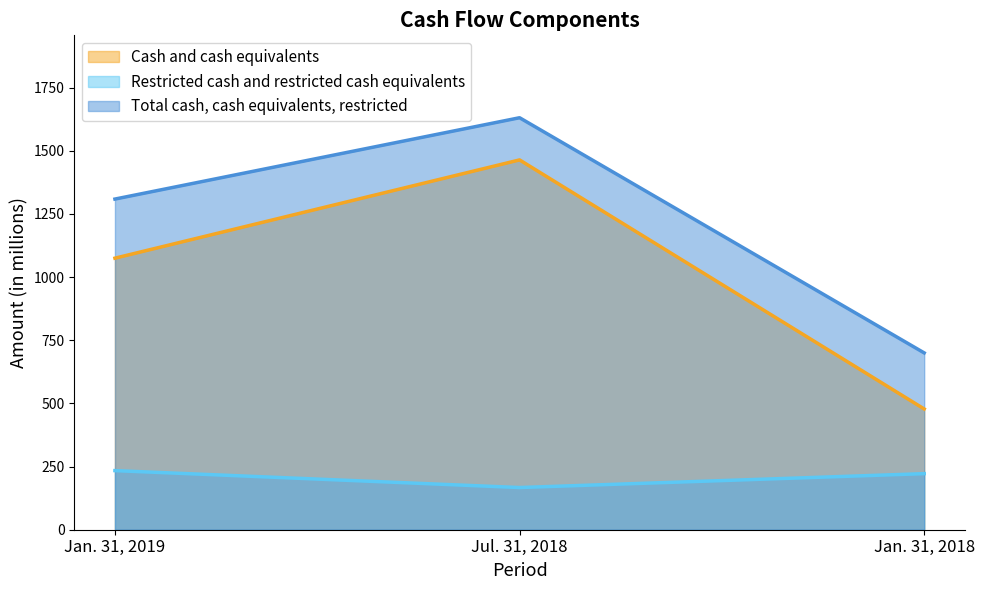

Reading left to right, what are all the values shown in this chart?

Cash and cash equivalents: Jan. 31, 2019=1075	Jul. 31, 2018=1464	Jan. 31, 2018=478
Restricted cash and restricted cash equivalents: Jan. 31, 2019=234	Jul. 31, 2018=167	Jan. 31, 2018=222
Total cash, cash equivalents, restricted: Jan. 31, 2019=1309	Jul. 31, 2018=1631	Jan. 31, 2018=700